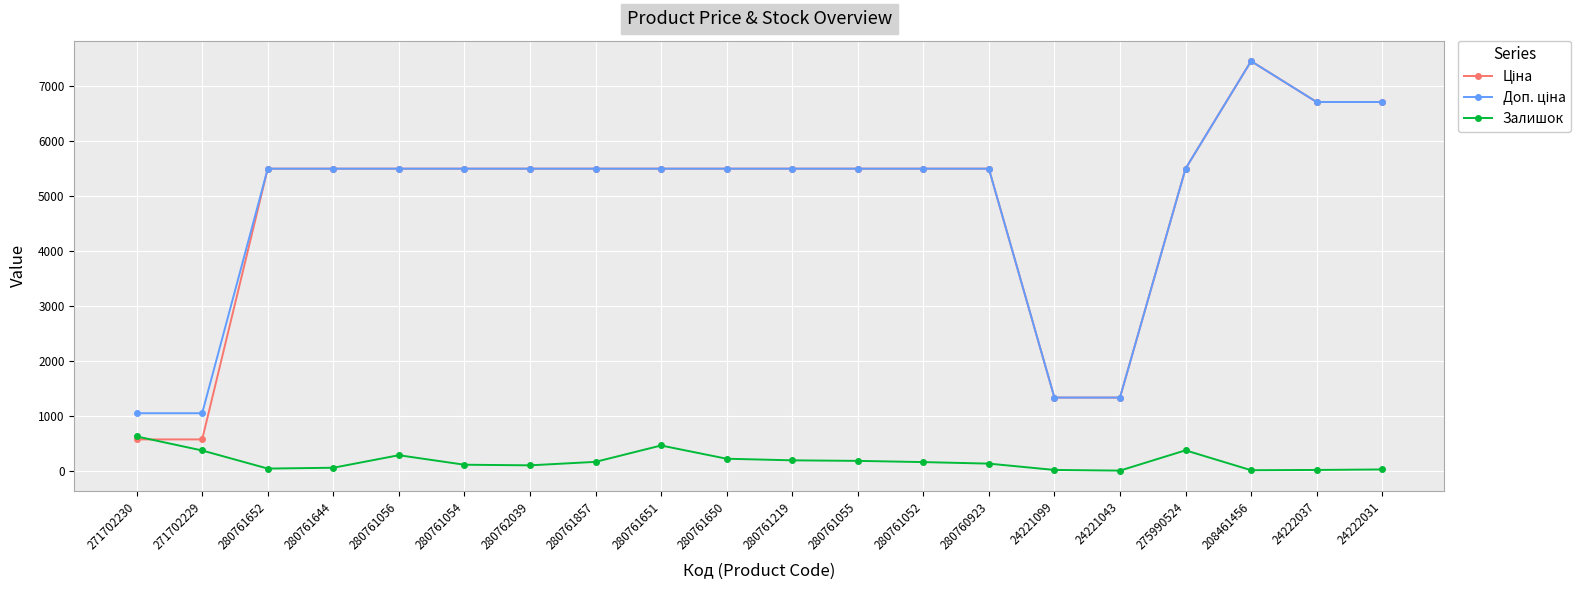

What is the sum of all Залишок values?

3539.0